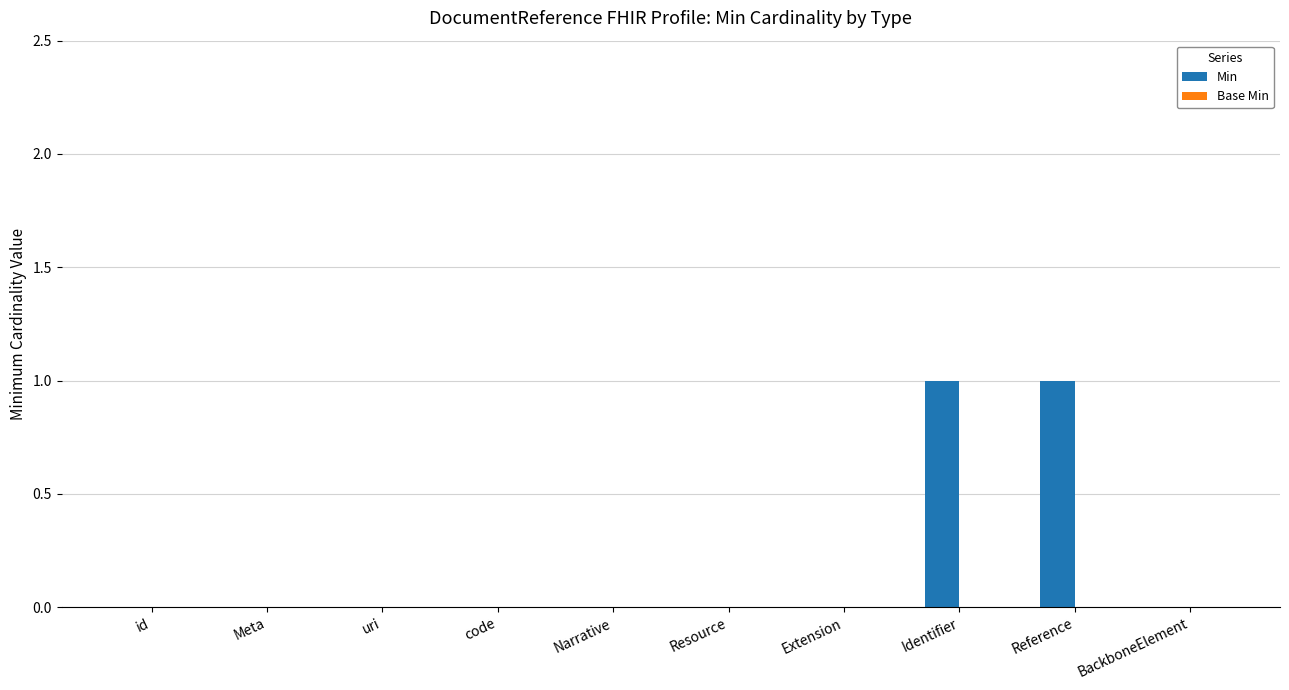

True or false: the data shows 2 at Reference.

False